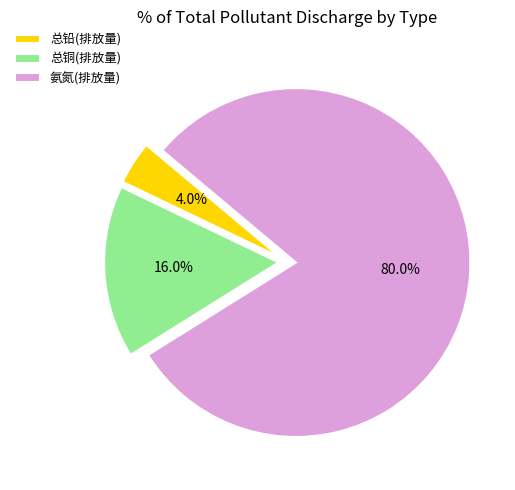

To the nearest percent, what is the difference between the largest and smallest slice percentages?

76%